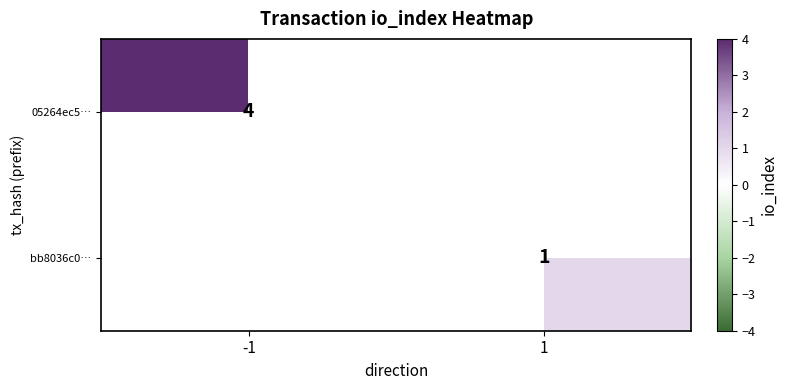

Count the number of categories in the chart.

2